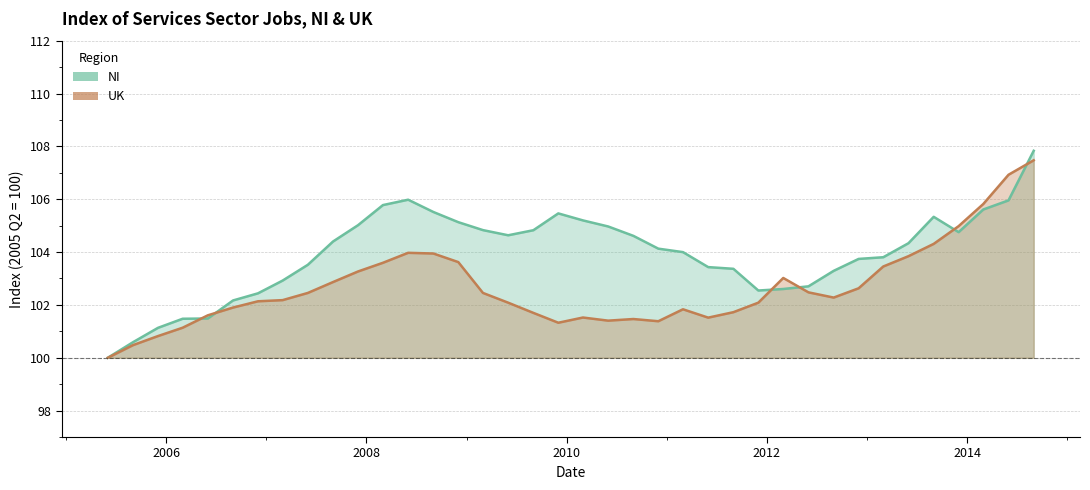

Reading left to right, list all the values displayed in this chart.

NI: 2005-06-01=100.0	2005-09-01=100.6	2005-12-01=101.1	2006-03-01=101.5	2006-06-01=101.5	2006-09-01=102.2	2006-12-01=102.4	2007-03-01=102.9	2007-06-01=103.5	2007-09-01=104.4	2007-12-01=105.0	2008-03-01=105.8	2008-06-01=106.0	2008-09-01=105.5	2008-12-01=105.1	2009-03-01=104.8	2009-06-01=104.6	2009-09-01=104.8	2009-12-01=105.5	2010-03-01=105.2	2010-06-01=105.0	2010-09-01=104.6	2010-12-01=104.1	2011-03-01=104.0	2011-06-01=103.4	2011-09-01=103.4	2011-12-01=102.5	2012-03-01=102.6	2012-06-01=102.7	2012-09-01=103.3	2012-12-01=103.7	2013-03-01=103.8	2013-06-01=104.3	2013-09-01=105.3	2013-12-01=104.8	2014-03-01=105.6	2014-06-01=106.0	2014-09-01=107.8
UK: 2005-06-01=100.0	2005-09-01=100.5	2005-12-01=100.8	2006-03-01=101.1	2006-06-01=101.6	2006-09-01=101.9	2006-12-01=102.1	2007-03-01=102.2	2007-06-01=102.5	2007-09-01=102.9	2007-12-01=103.3	2008-03-01=103.6	2008-06-01=104.0	2008-09-01=103.9	2008-12-01=103.6	2009-03-01=102.5	2009-06-01=102.1	2009-09-01=101.7	2009-12-01=101.3	2010-03-01=101.5	2010-06-01=101.4	2010-09-01=101.5	2010-12-01=101.4	2011-03-01=101.8	2011-06-01=101.5	2011-09-01=101.7	2011-12-01=102.1	2012-03-01=103.0	2012-06-01=102.5	2012-09-01=102.3	2012-12-01=102.6	2013-03-01=103.5	2013-06-01=103.8	2013-09-01=104.3	2013-12-01=105.0	2014-03-01=105.8	2014-06-01=106.9	2014-09-01=107.5